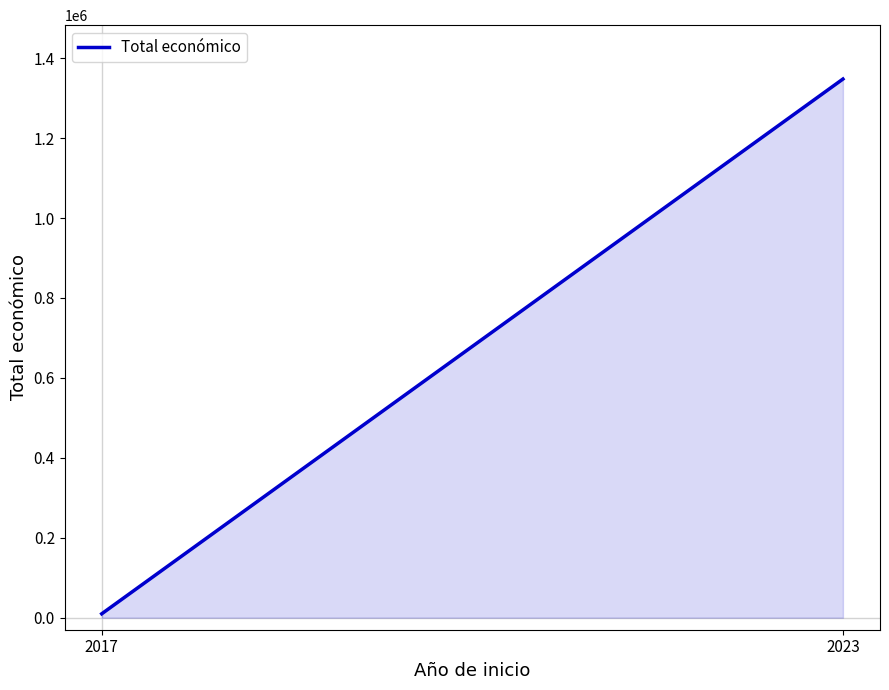

Reading right to left, transcribe all the data shown in this chart.

2023=1347861	2017=9832